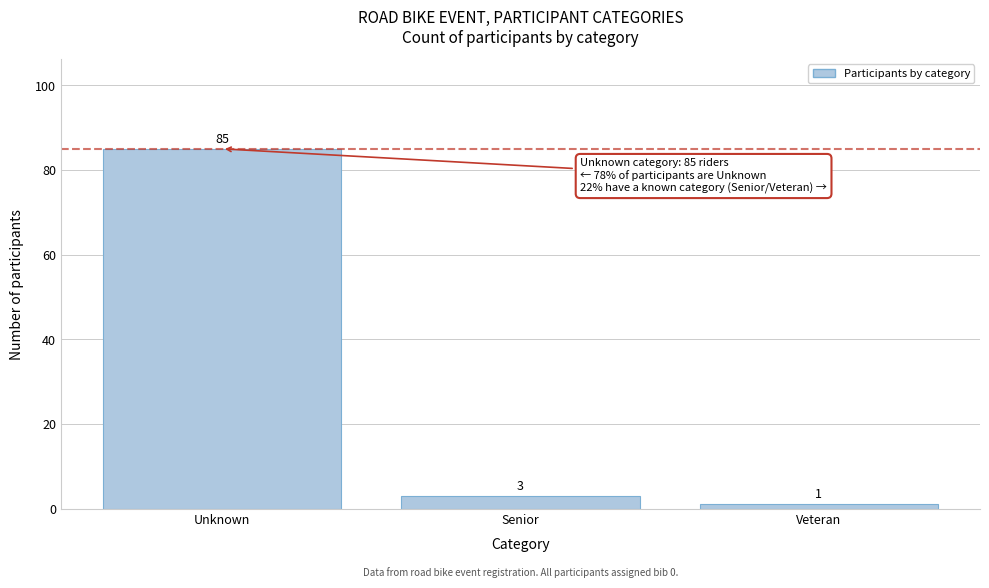

Reading right to left, transcribe all the data shown in this chart.

Veteran=1	Senior=3	Unknown=85